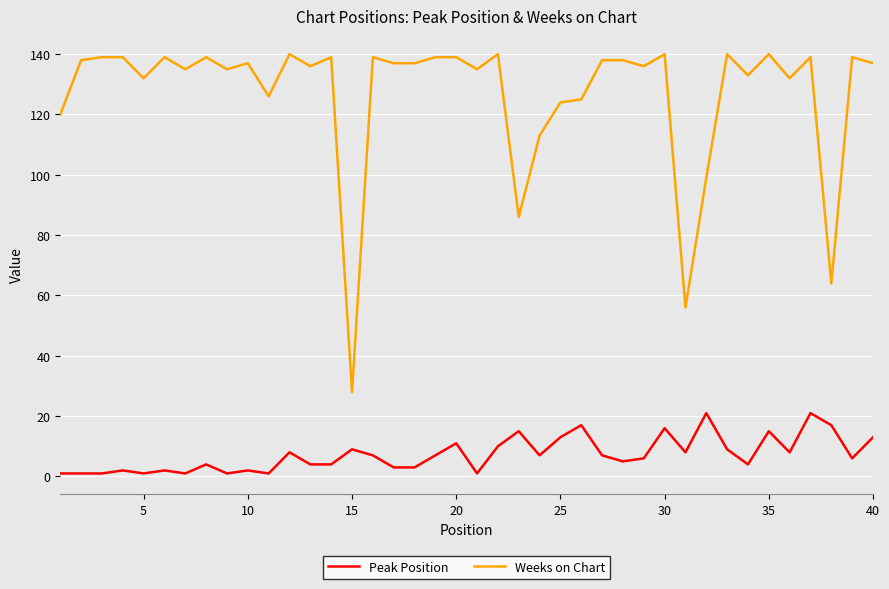

What is the lowest value of the Weeks on Chart series?

28